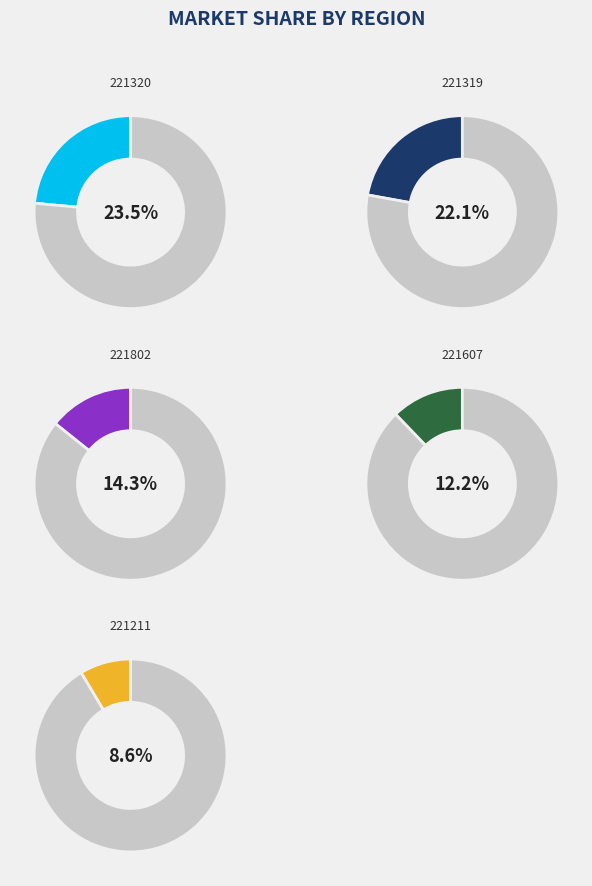

How many slices are in this pie chart?

10